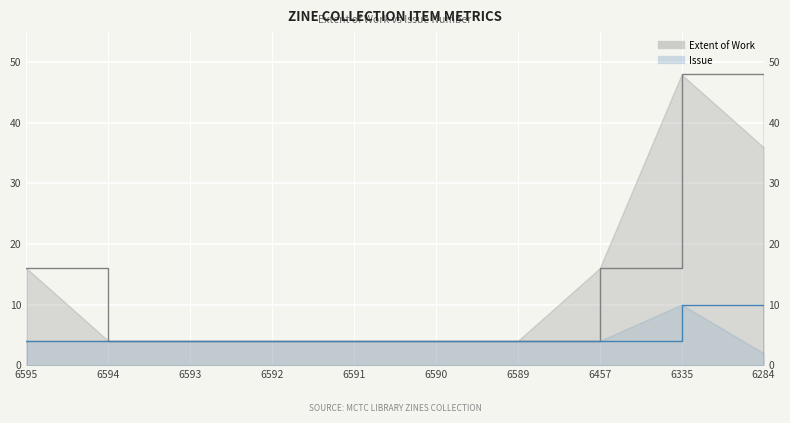

Between 6595 and 6590, which series saw the biggest shift?

Extent of Work